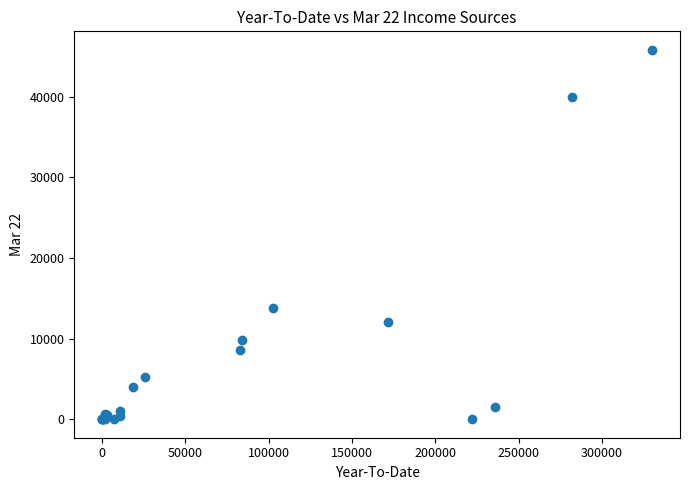

What Y value in the scatter plot is closest to 22914?

13816.6